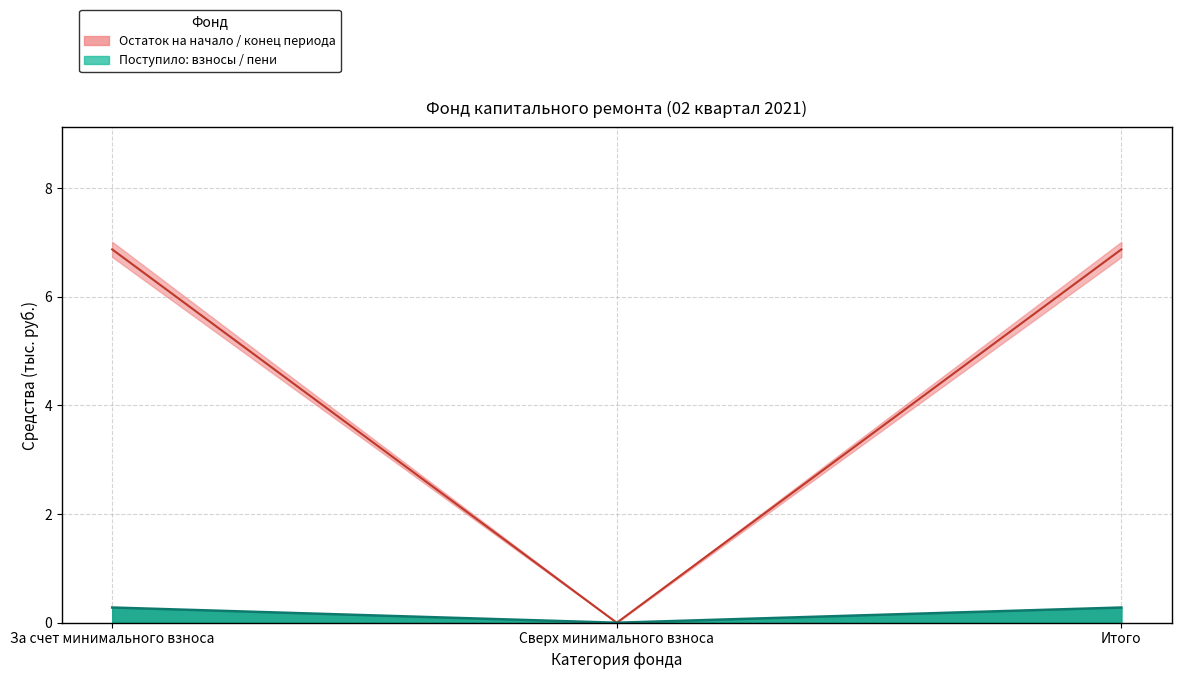

Which series has the largest total across all categories?

fund_end